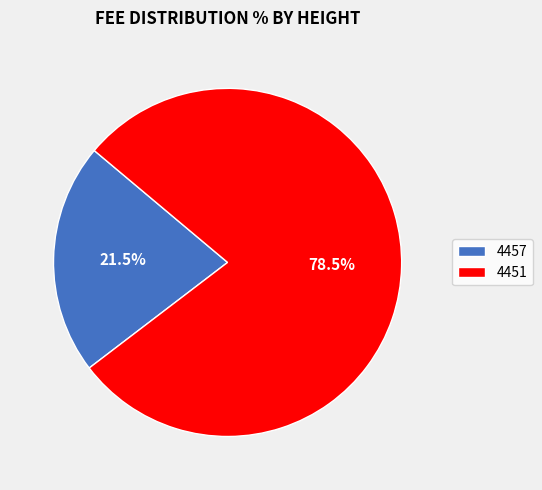

Does any single category account for the majority?

Yes